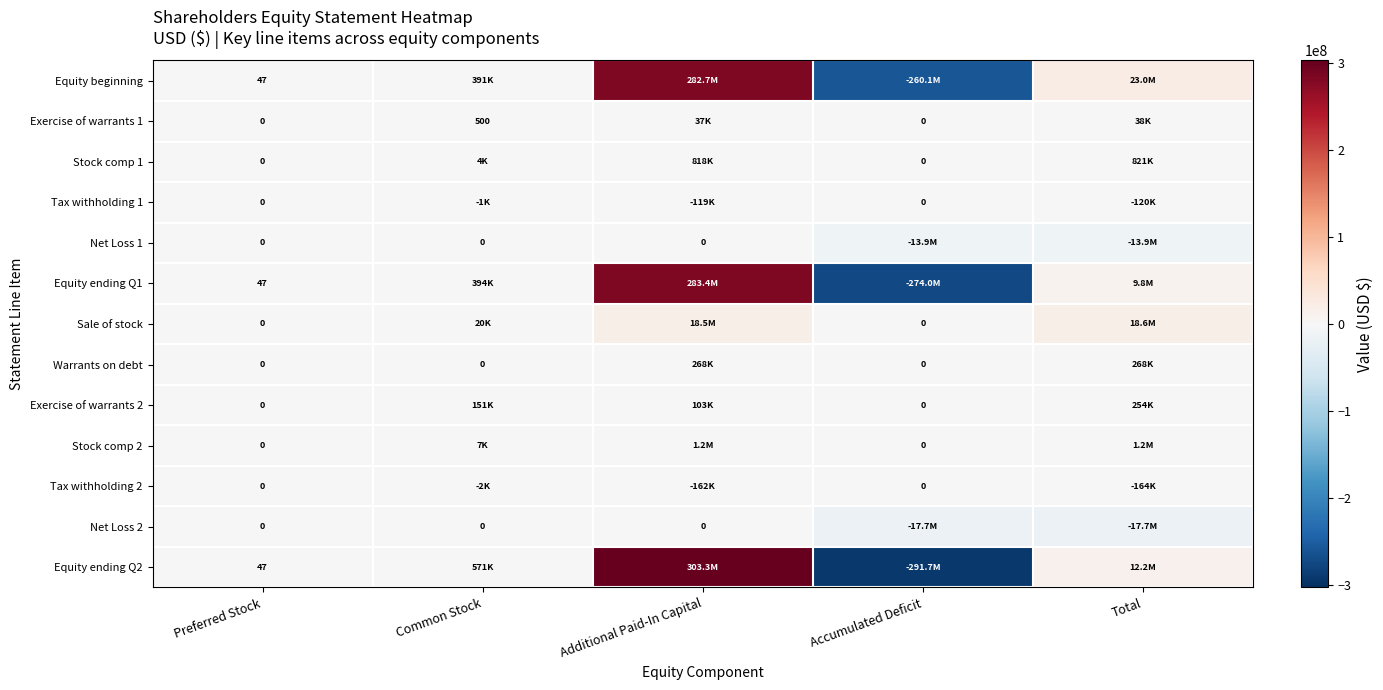

What is the total value across all series at Preferred Stock?

141